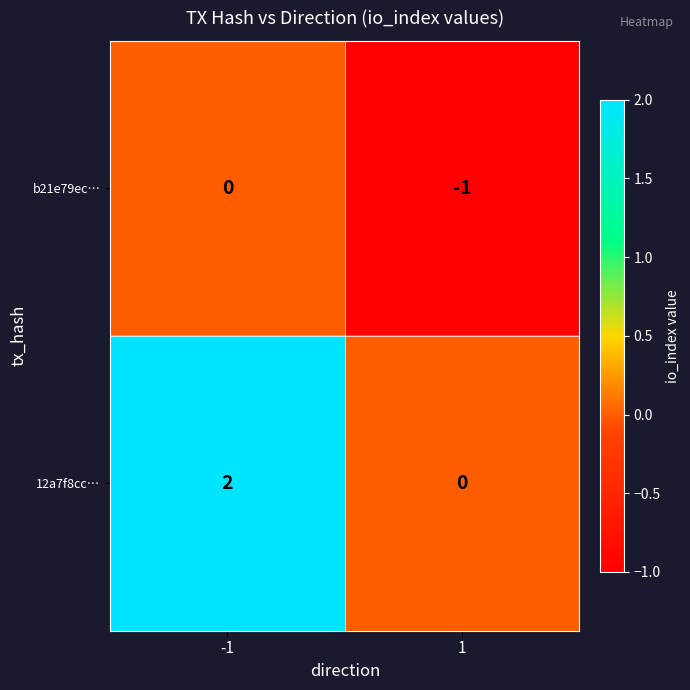

What is the minimum value shown in the chart?

-1